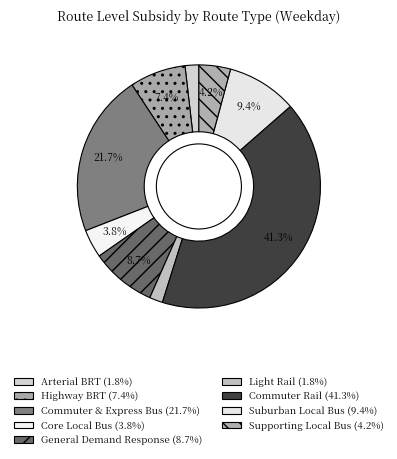

Is it true that Commuter & Express Bus is 14% of the pie?

False